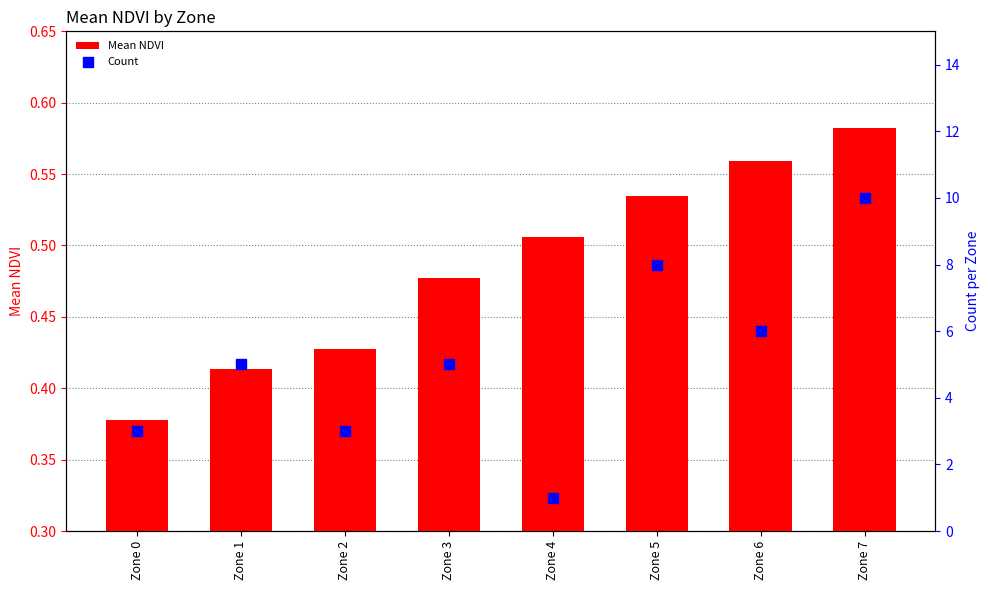

At which category is the sum across all series the highest?

Zone 7